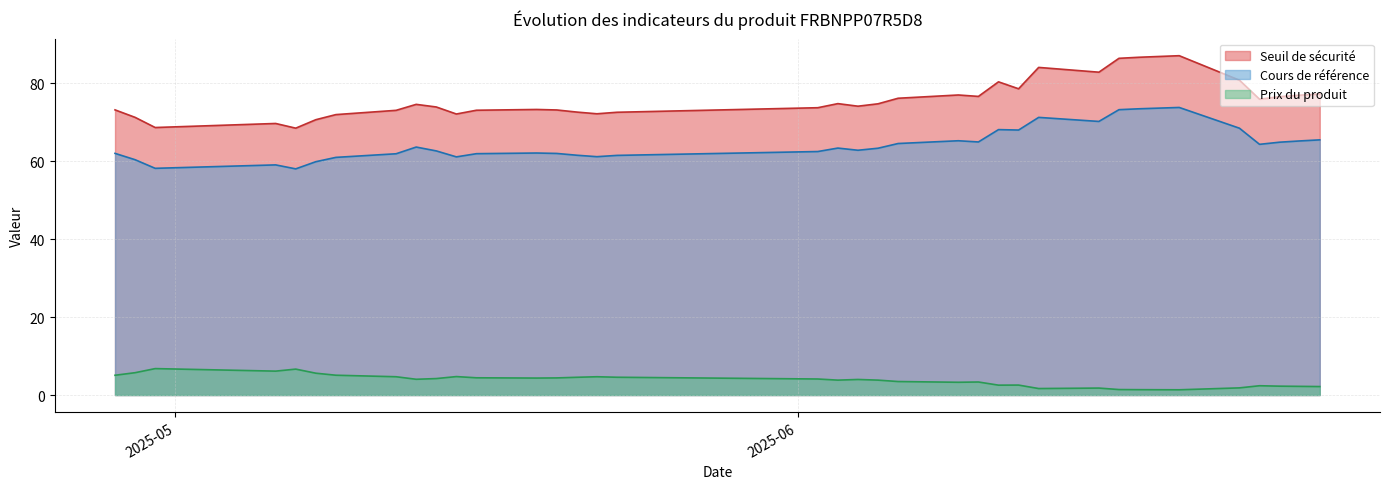

Which category has the highest value across all series?

2025-06-20